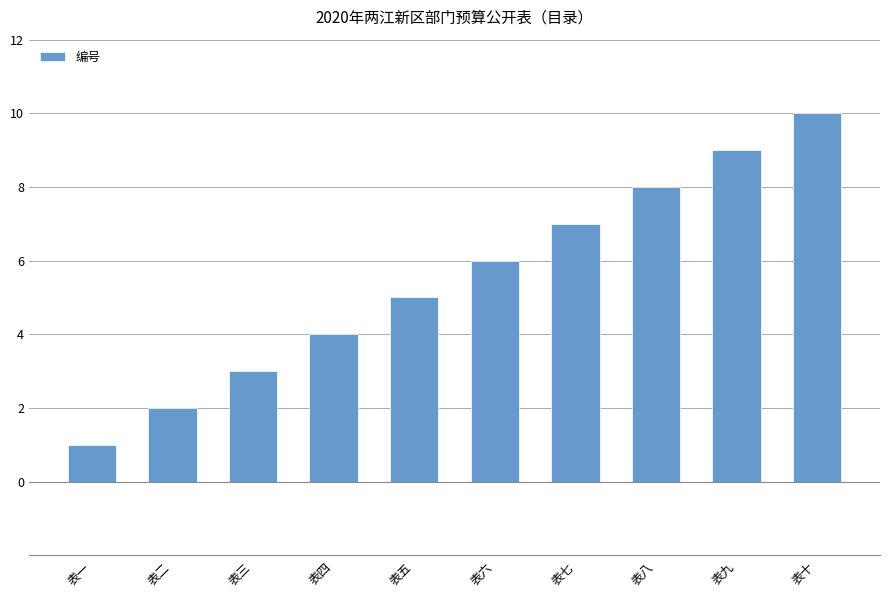

Reading left to right, list all the values displayed in this chart.

1	2	3	4	5	6	7	8	9	10